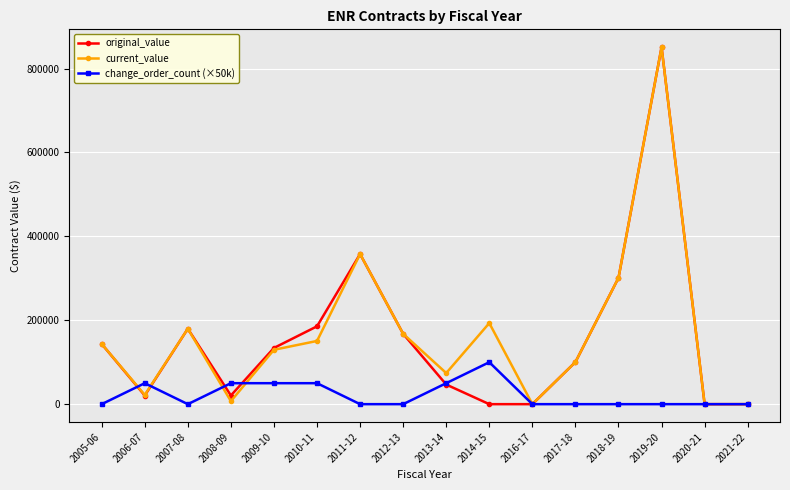

Which series changed the most between 2008-09 and 2009-10?

current_value